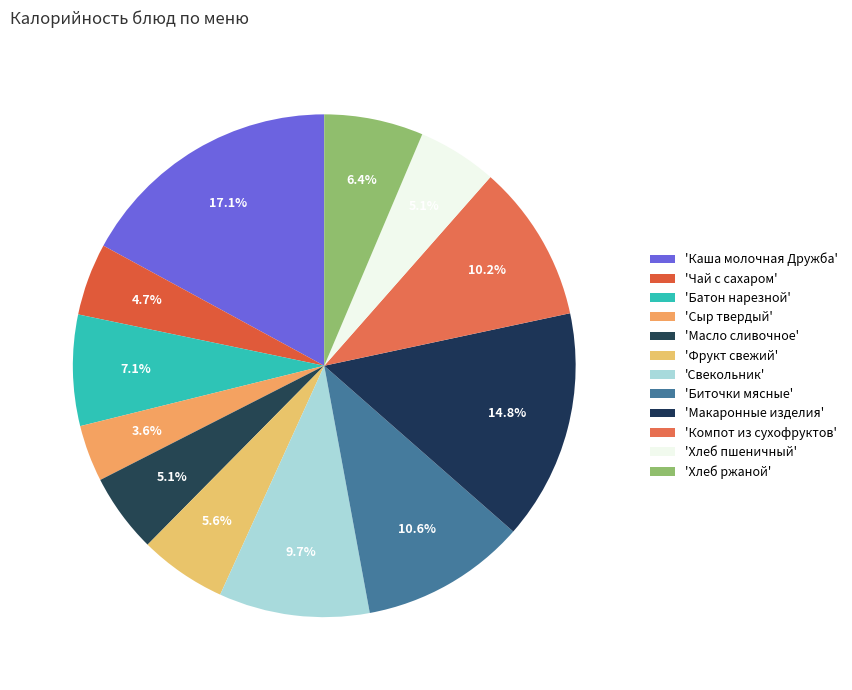

How many segments does this pie chart have?

12